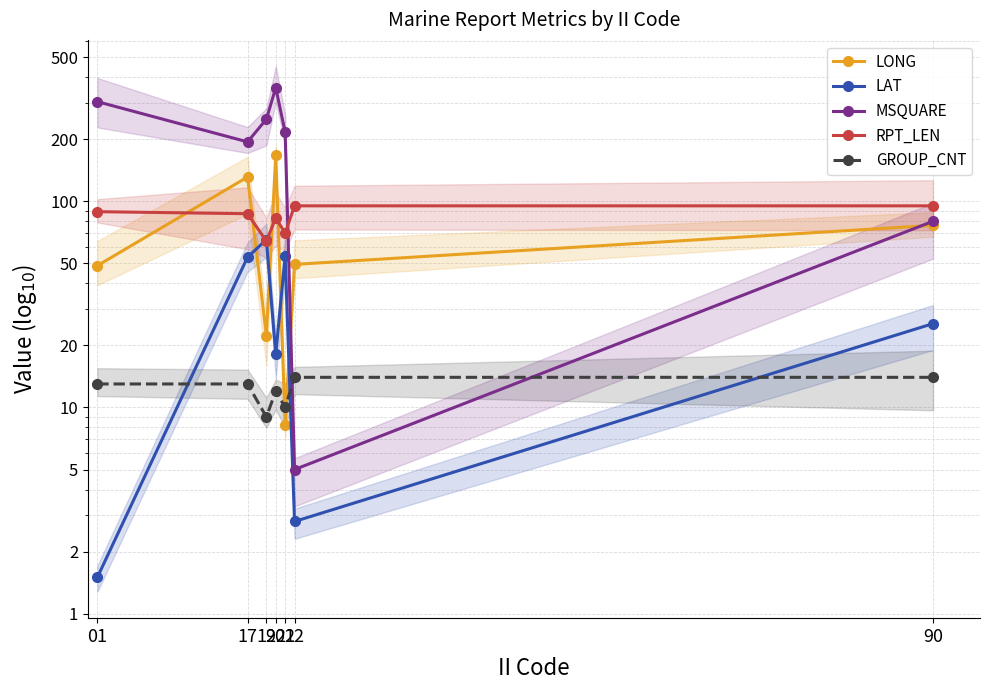

What is the sum of all LAT values?

220.6